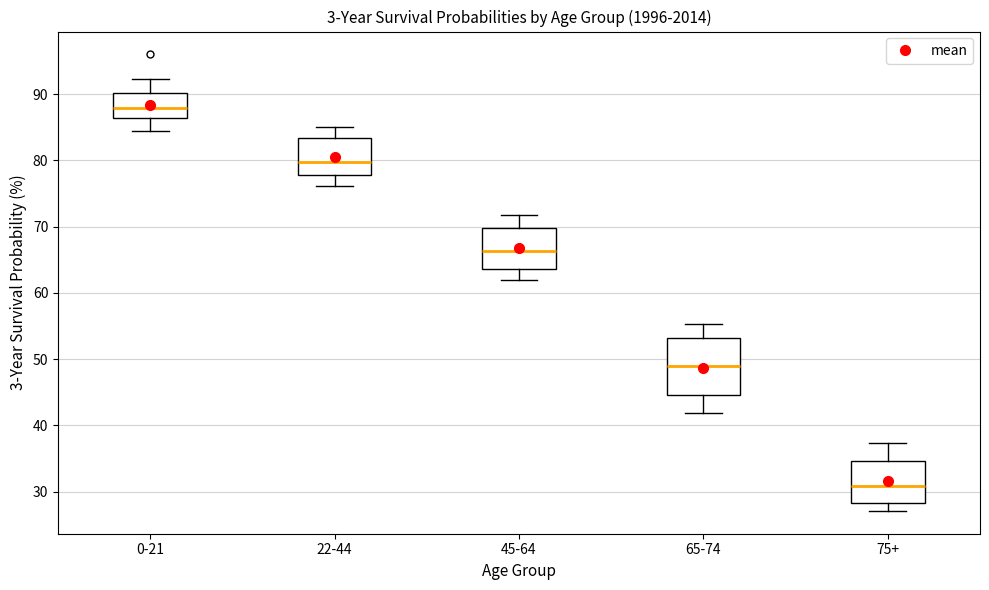

Reading left to right, read every box against the y-axis: the position of its median line, the range the box covers, and the ends of its whiskers. The values are not printed on the chart, so give them approximately, as read against the axis.

0-21: median 88, box 86 to 90, whiskers 84 to 92
22-44: median 80, box 78 to 83, whiskers 76 to 85
45-64: median 66, box 64 to 70, whiskers 62 to 72
65-74: median 49, box 45 to 53, whiskers 42 to 55
75+: median 31, box 28 to 35, whiskers 27 to 37